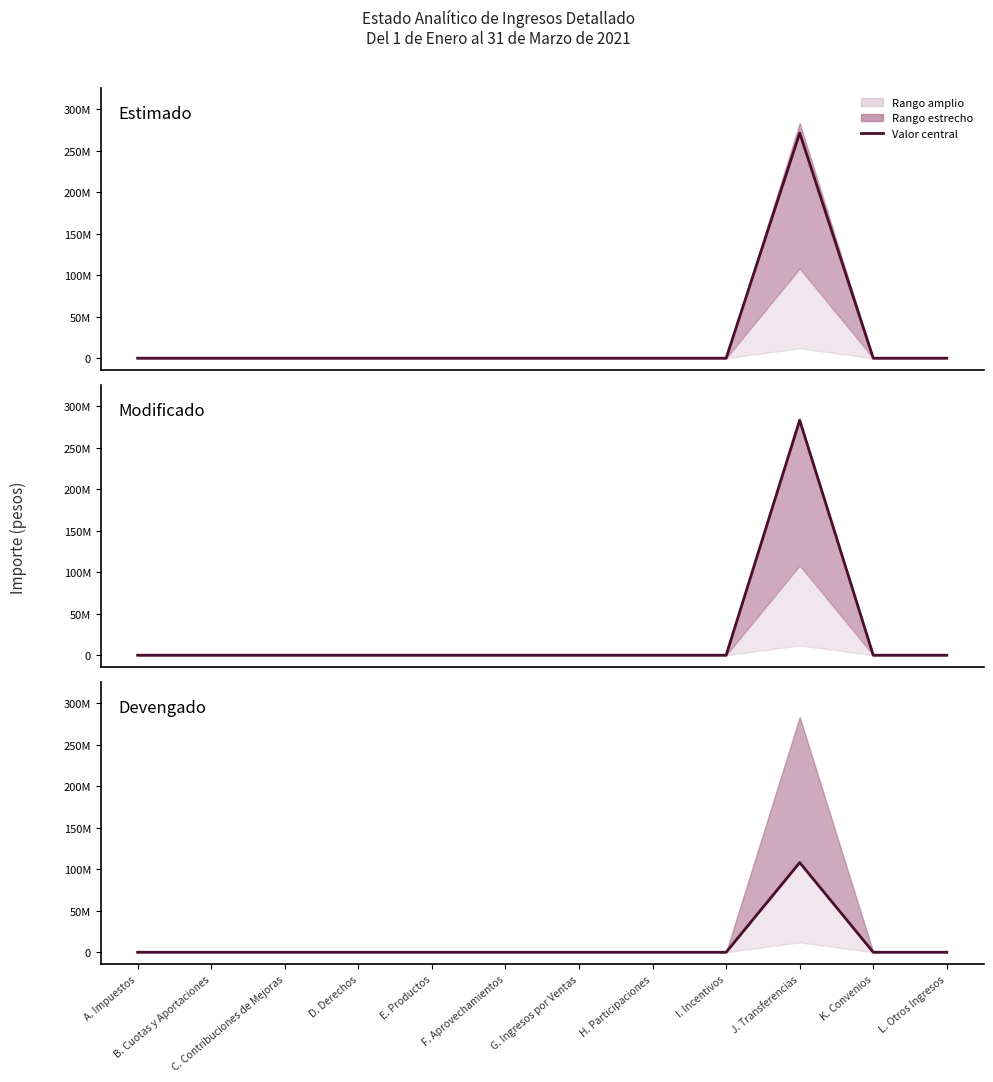

True or false: Modificado and Devengado cross at least once.

False